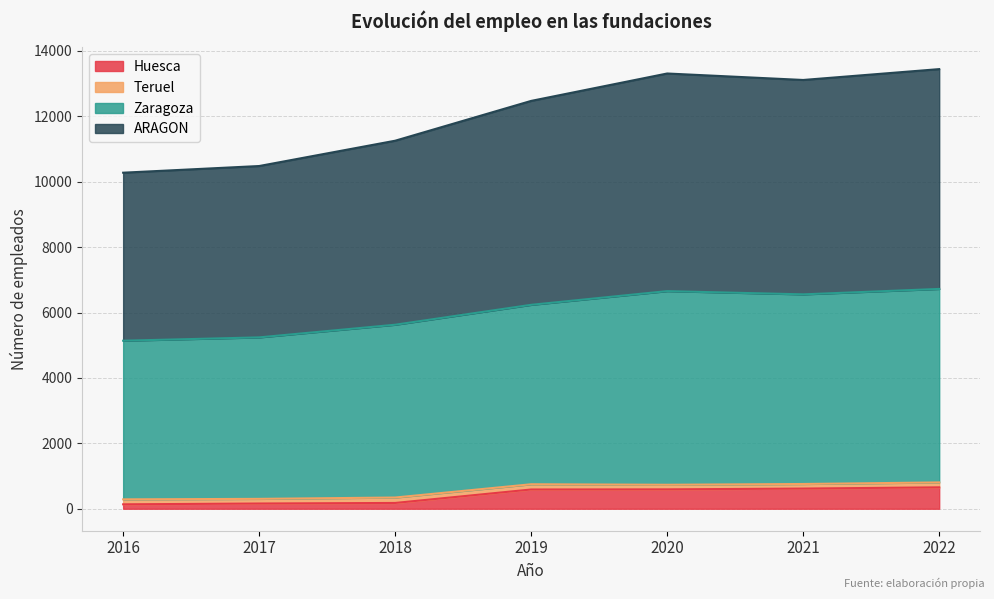

Between 2016 and 2018, which is larger?

2018